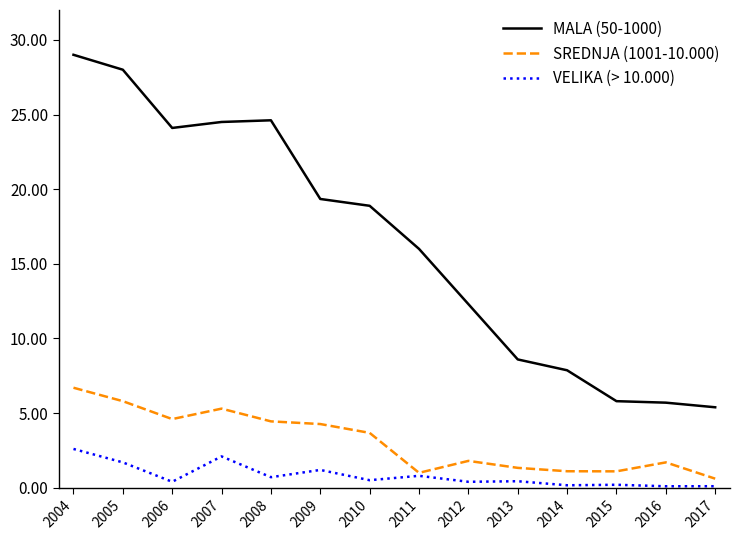

What is the difference between the highest and lowest values at 2009?

18.1